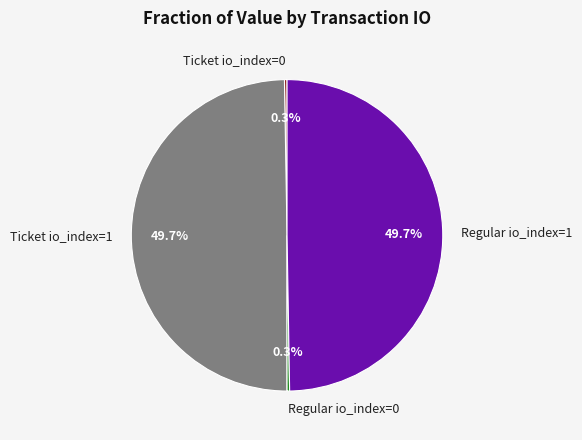

Is Ticket io_index=1 the majority of the pie?

No